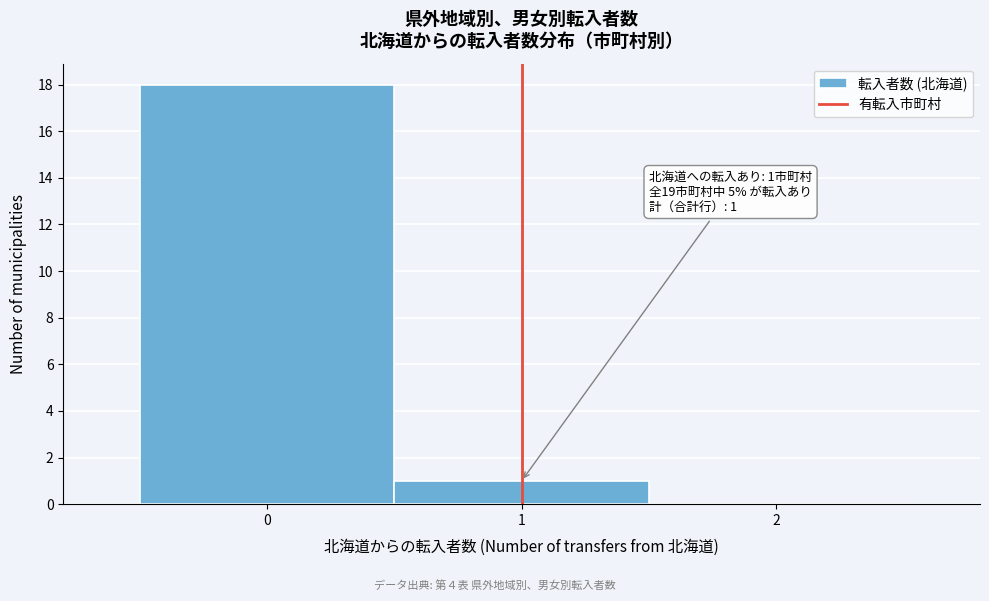

Over which range of the x-axis is the bar tallest?

-0.5 to 0.5